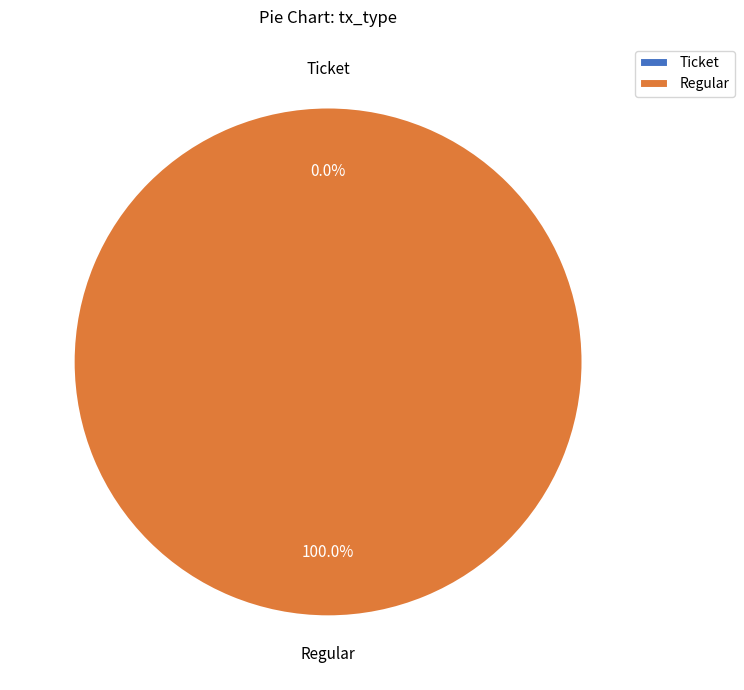

To the nearest percent, what is the difference between the Ticket and Regular slice percentages?

100%